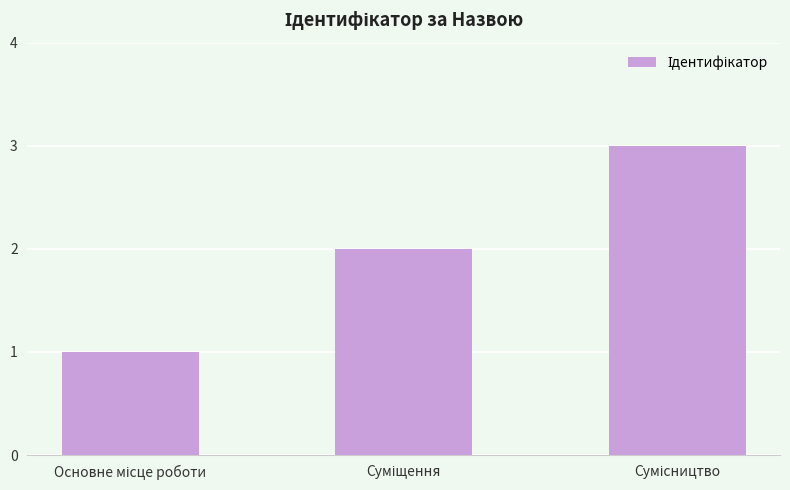

What is the sum of all values?

6